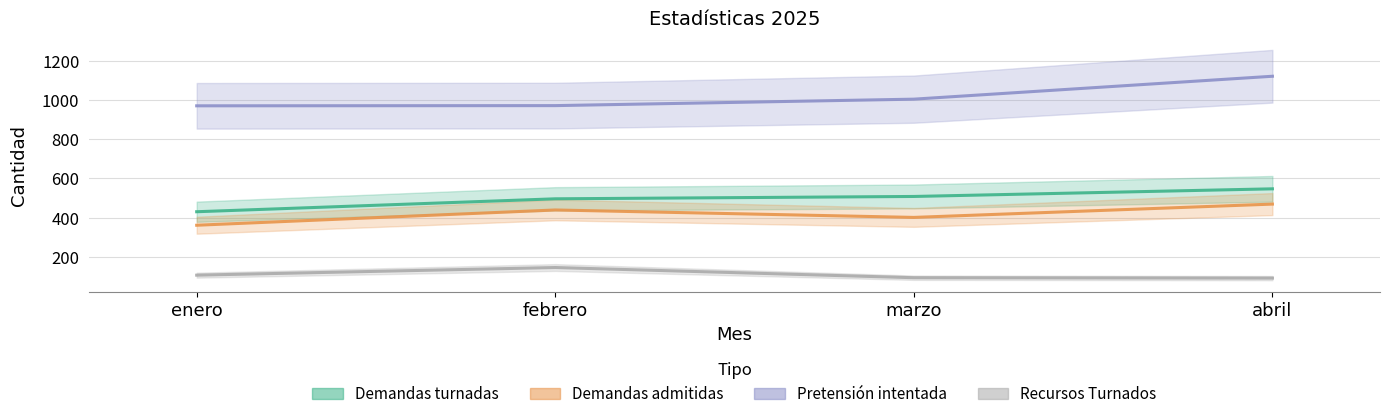

How many categories are shown in the chart?

4